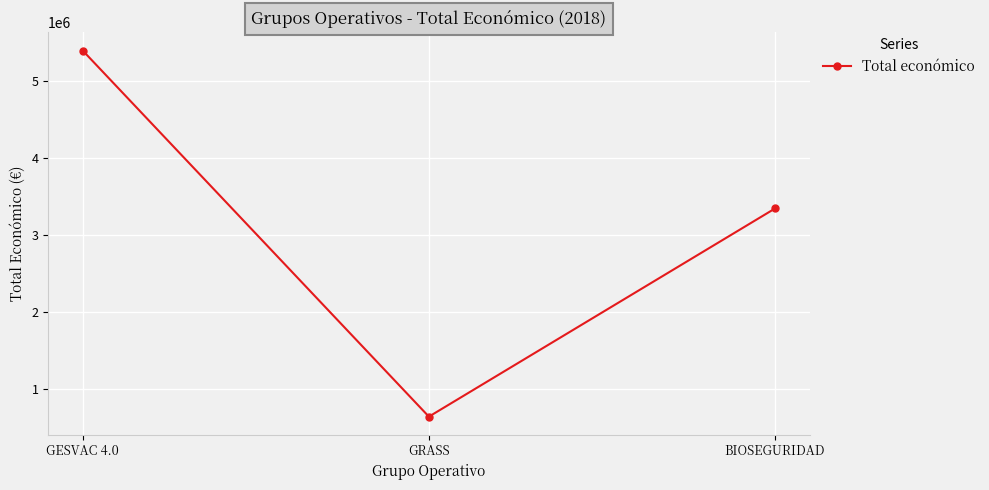

How many data points are less than 3342252?

1